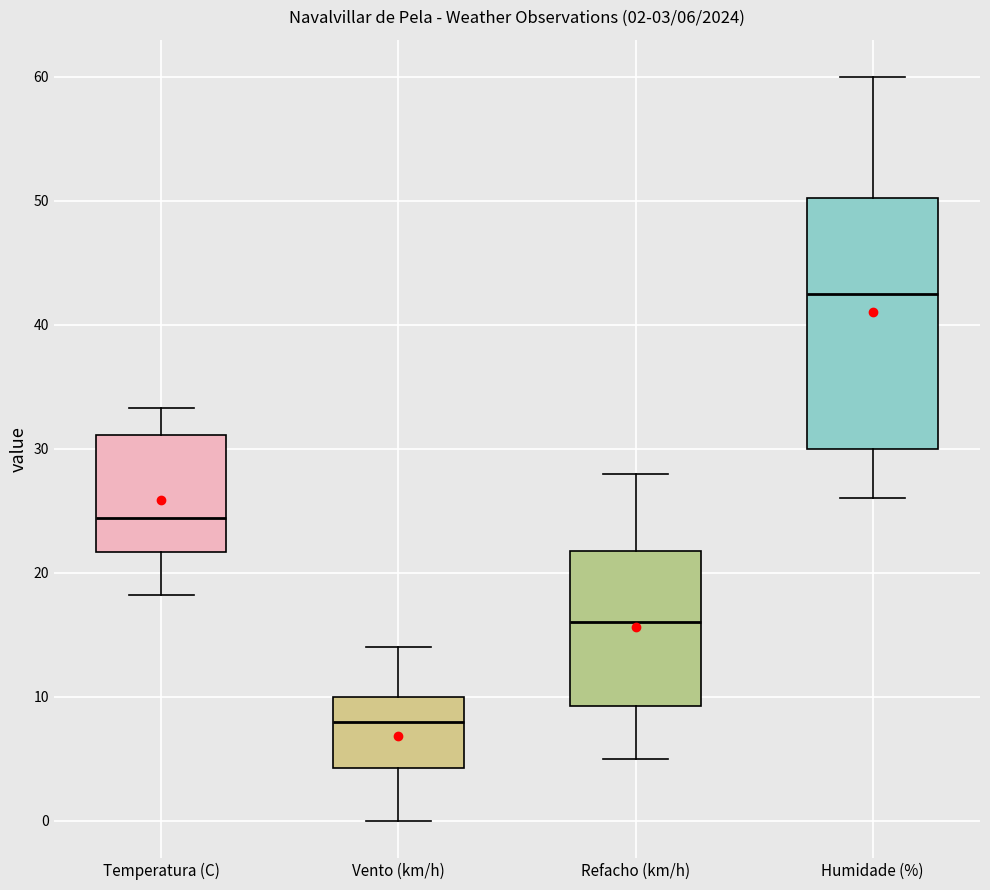

Which box's median line is the highest?

Humidade (%)